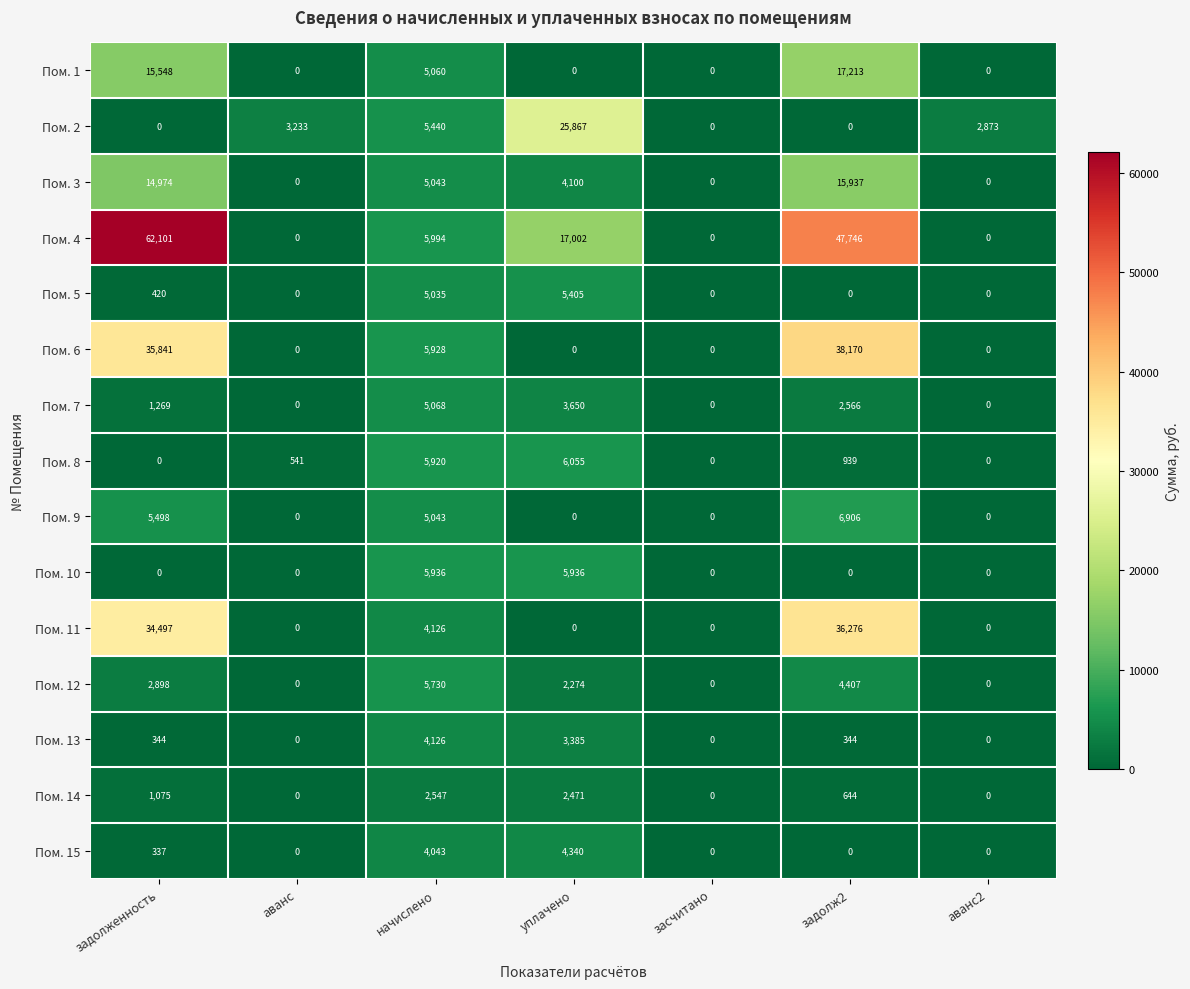

What is the total value across all series at задолж2?

171148